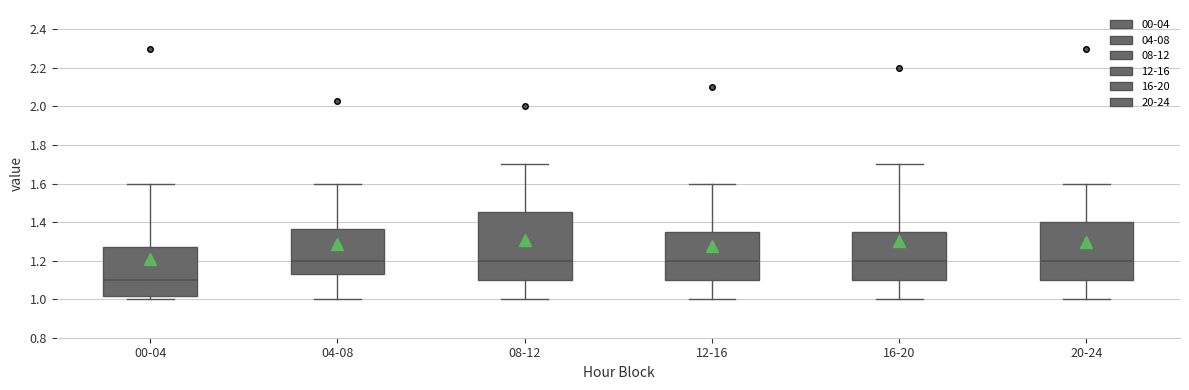

Where does the upper whisker of the box for 20-24 end on the y-axis? The values are not printed on the chart, so give them approximately, as read against the axis.

1.60